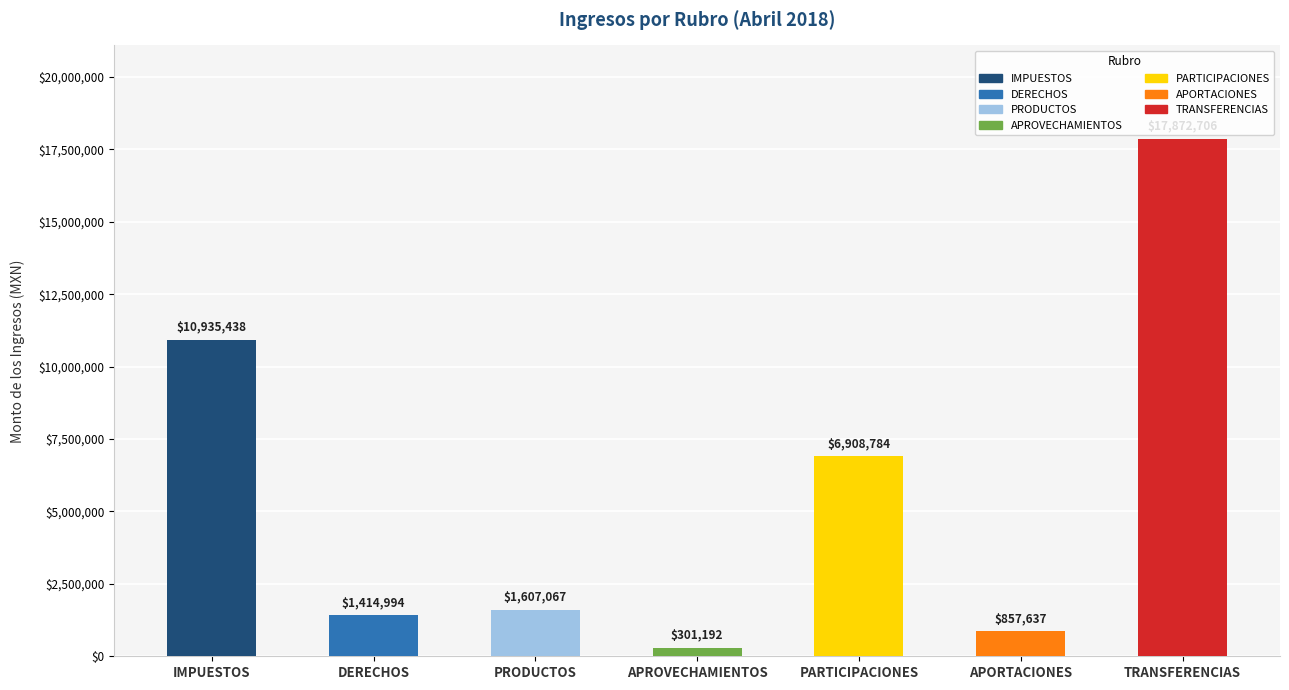

Rank the categories by value from highest to lowest.

TRANSFERENCIAS, IMPUESTOS, PARTICIPACIONES, PRODUCTOS, DERECHOS, APORTACIONES, APROVECHAMIENTOS